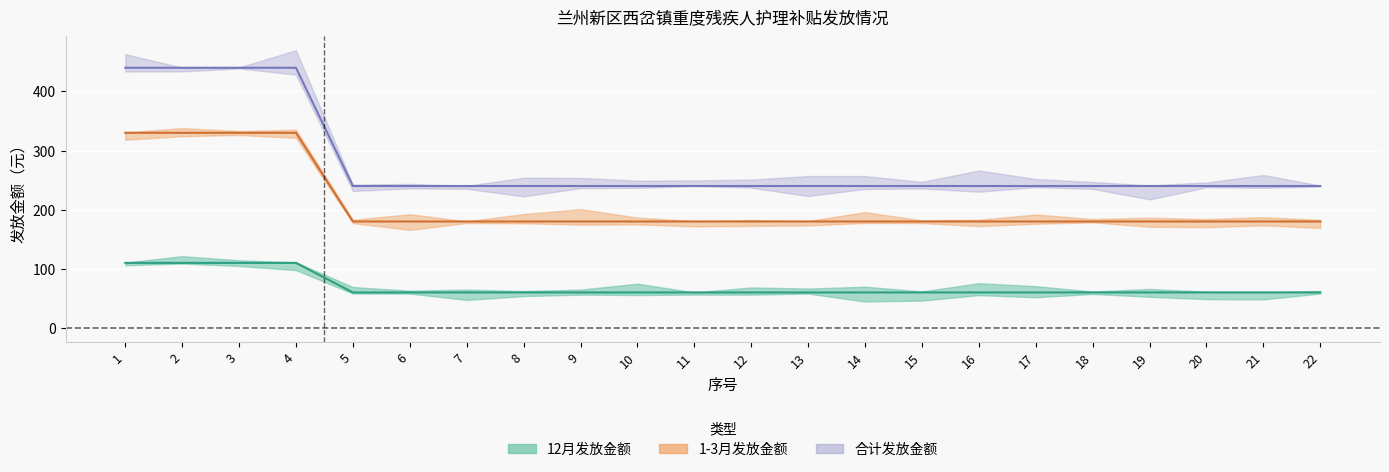

Which series has the widest spread of values?

12月发放金额